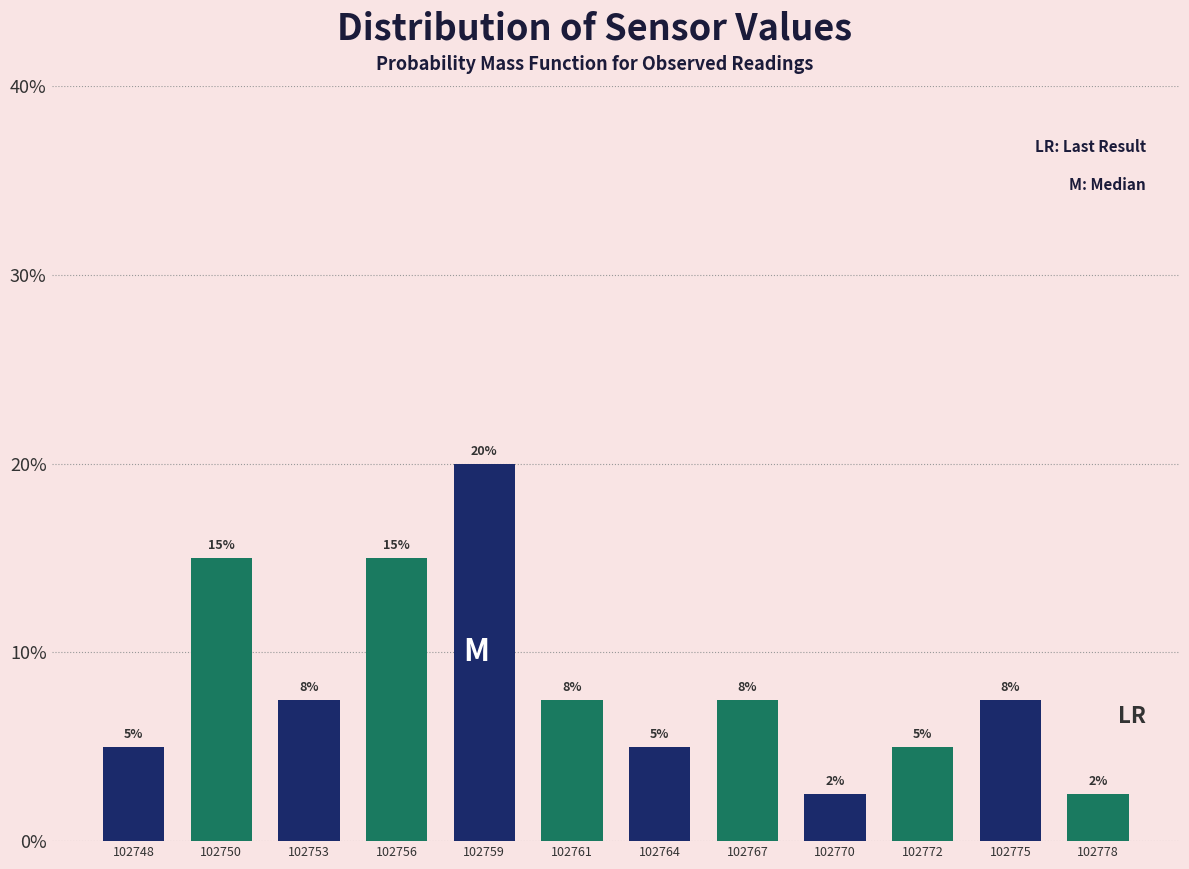

Approximately how many times larger is the value at 102761 compared to 102767?

1.0